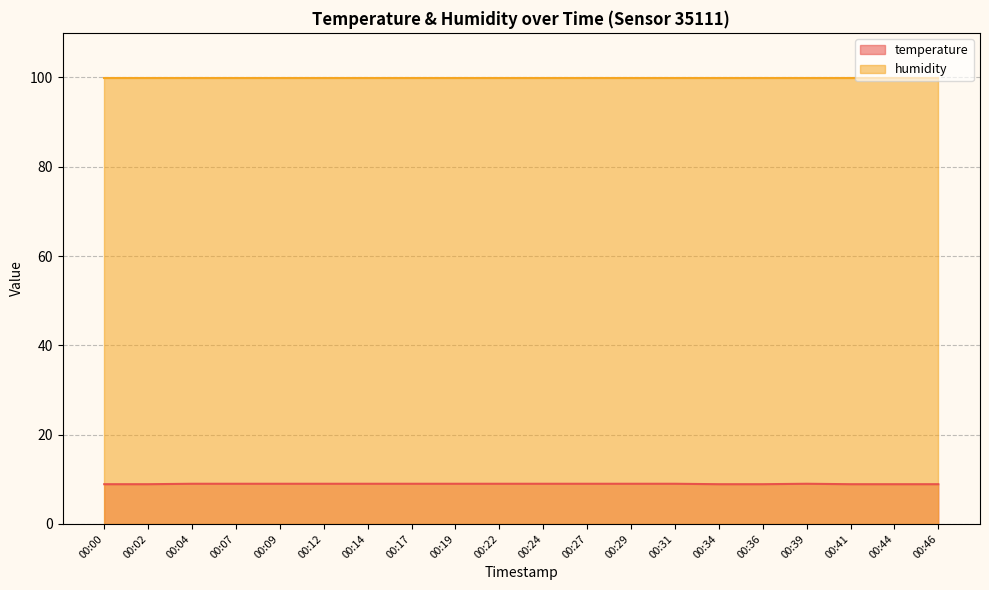

How many data points are less than 9?

7